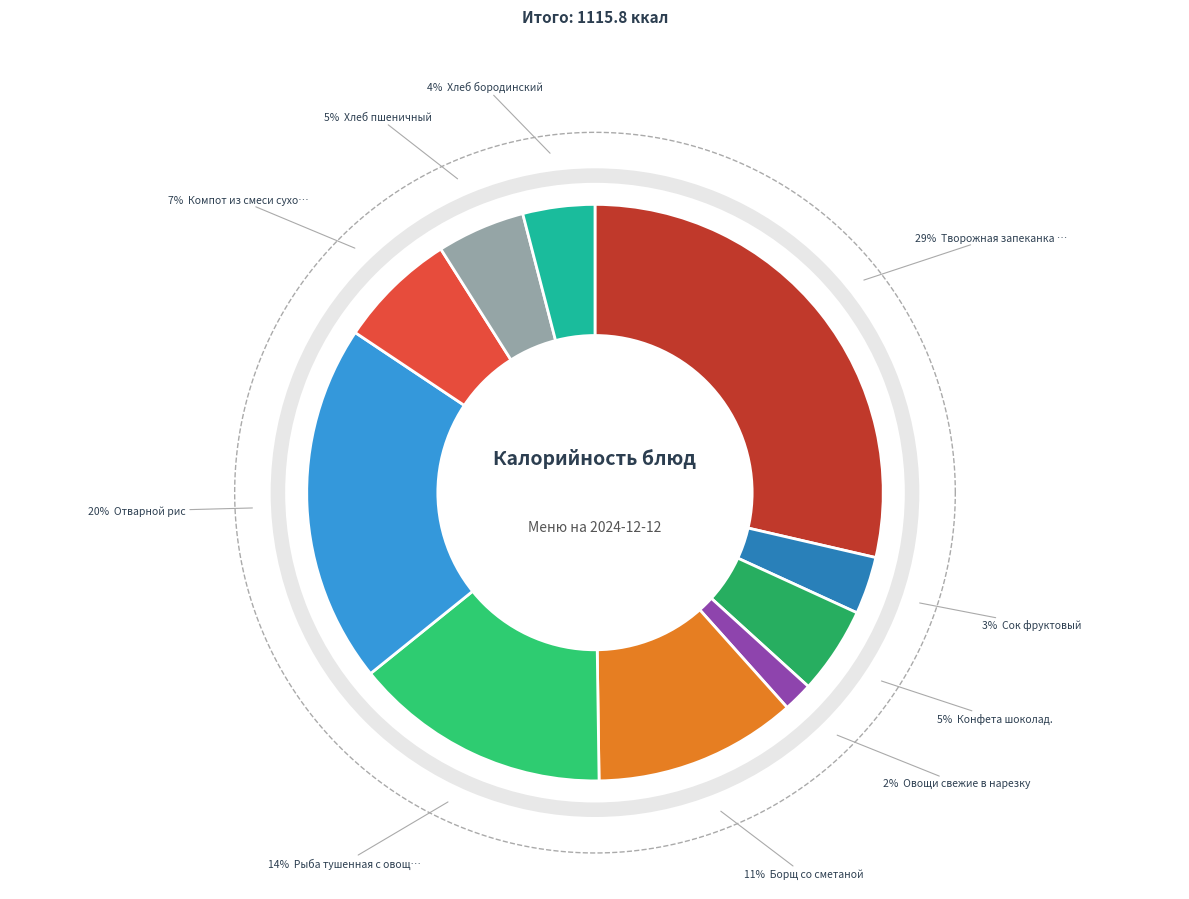

To the nearest percent, what is the difference between the largest and smallest slice percentages?

27%